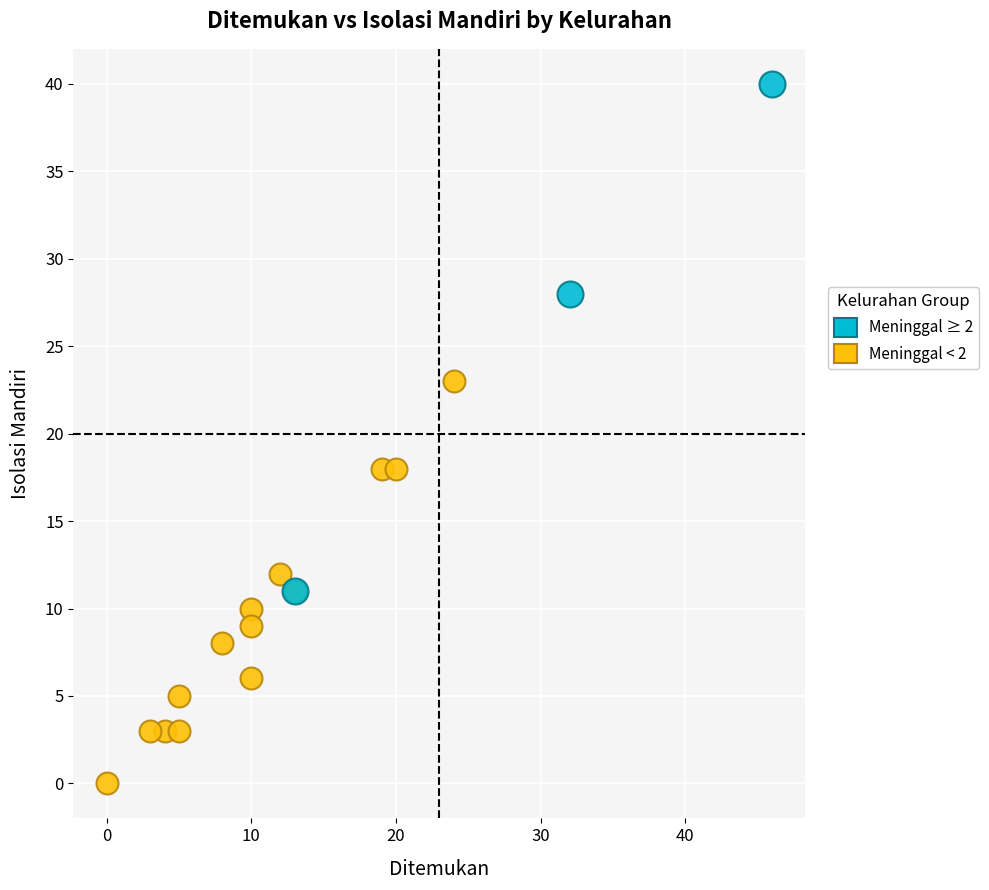

Which series has the widest spread of Y values?

Meninggal ≥ 2